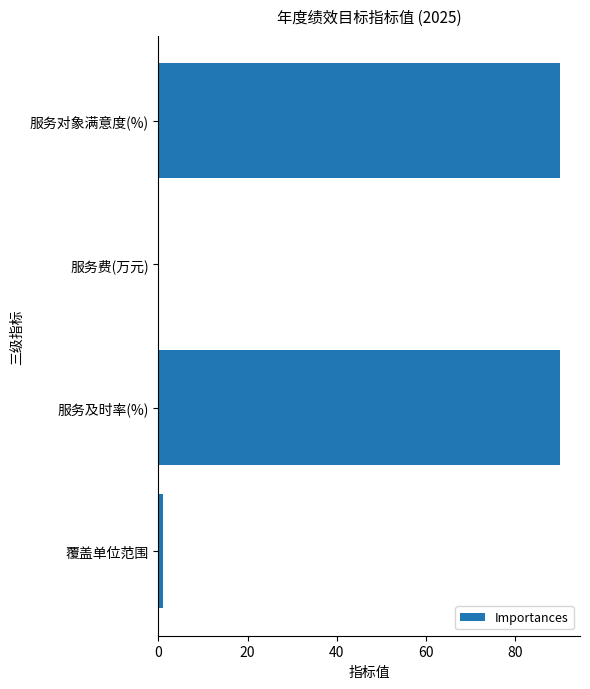

What is the greatest value displayed?

90.0